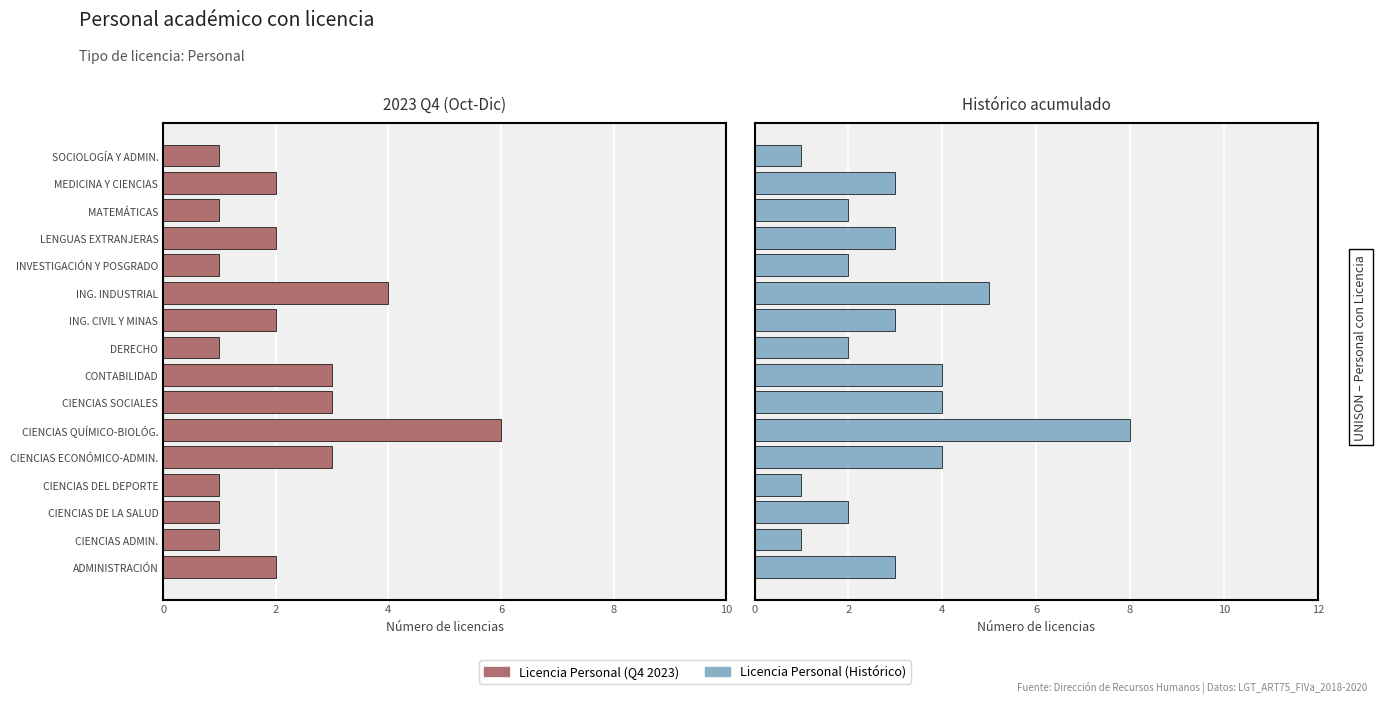

How many Personal values are between 1 and 3?

14